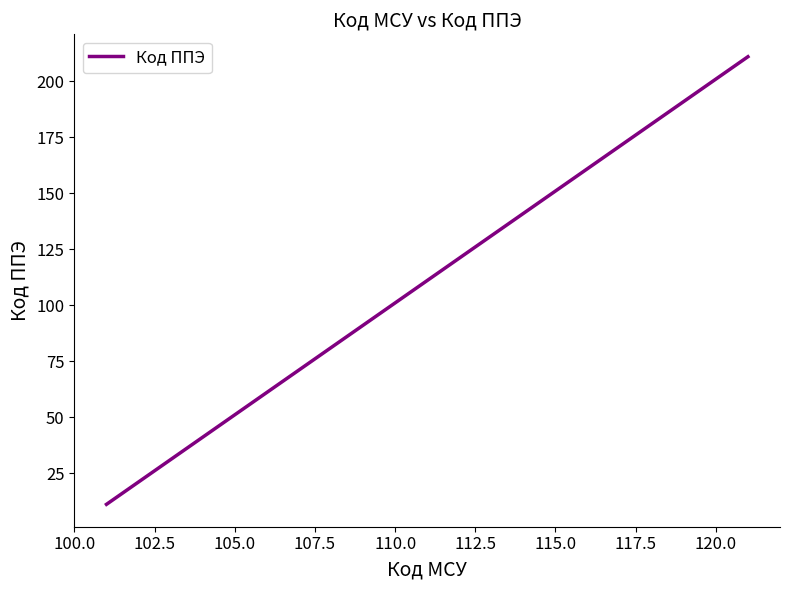

Does the chart display data point markers on the line(s)?

No